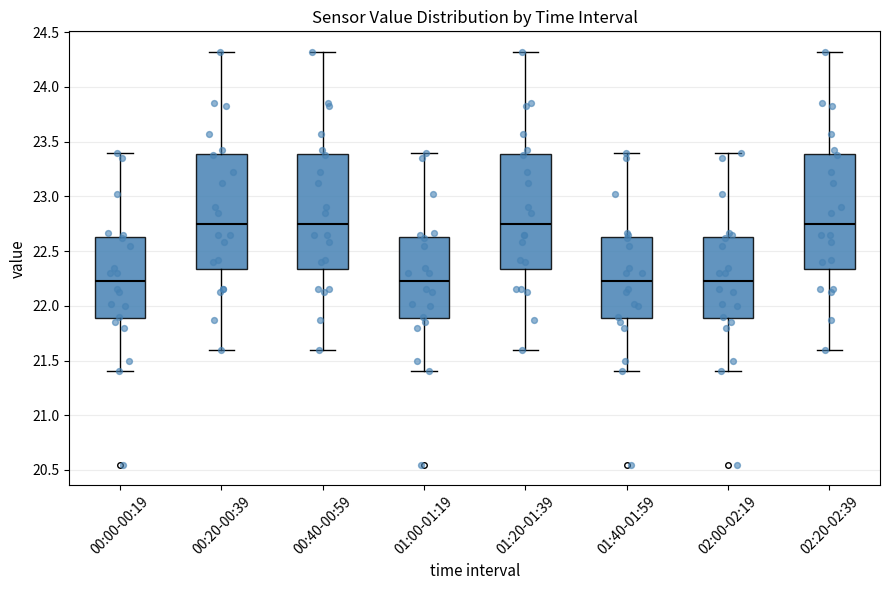

Reading left to right, transcribe this box plot: for each box, give where its median line is, the range the box spans, and where its two whiskers end, as read against the y-axis. The values are not printed on the chart, so give them approximately, as read against the axis.

00:00-00:19: median 22.25, box 21.90 to 22.65, whiskers 21.40 to 23.40
00:20-00:39: median 22.75, box 22.35 to 23.40, whiskers 21.60 to 24.30
00:40-00:59: median 22.75, box 22.35 to 23.40, whiskers 21.60 to 24.30
01:00-01:19: median 22.25, box 21.90 to 22.65, whiskers 21.40 to 23.40
01:20-01:39: median 22.75, box 22.35 to 23.40, whiskers 21.60 to 24.30
01:40-01:59: median 22.25, box 21.90 to 22.65, whiskers 21.40 to 23.40
02:00-02:19: median 22.25, box 21.90 to 22.65, whiskers 21.40 to 23.40
02:20-02:39: median 22.75, box 22.35 to 23.40, whiskers 21.60 to 24.30